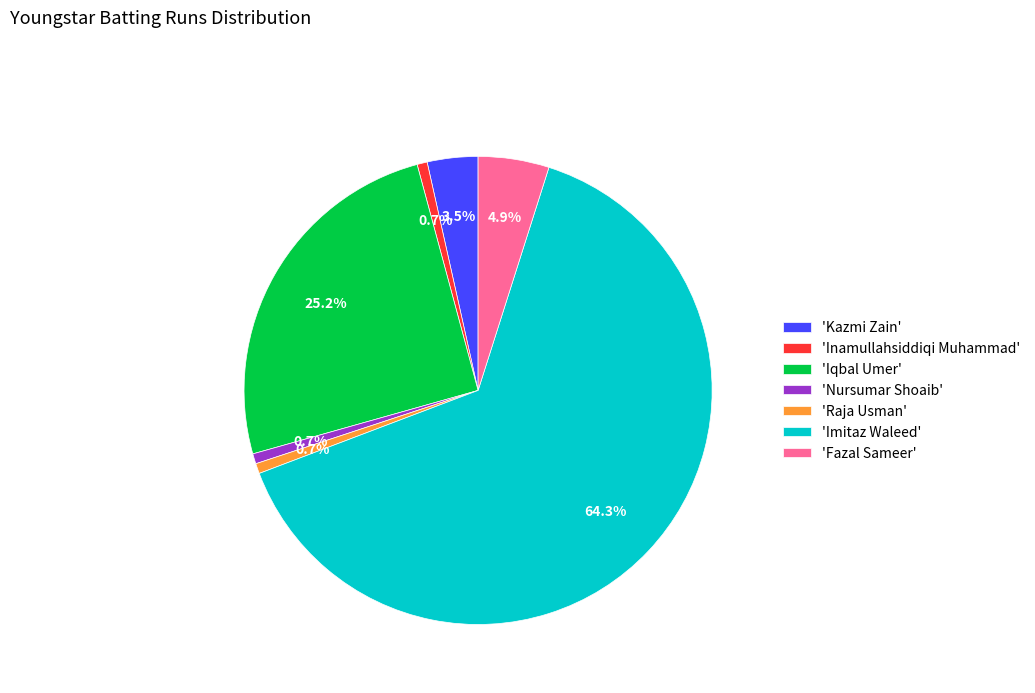

Do 'Iqbal Umer' and 'Nursumar Shoaib' together represent more than half of the pie?

No